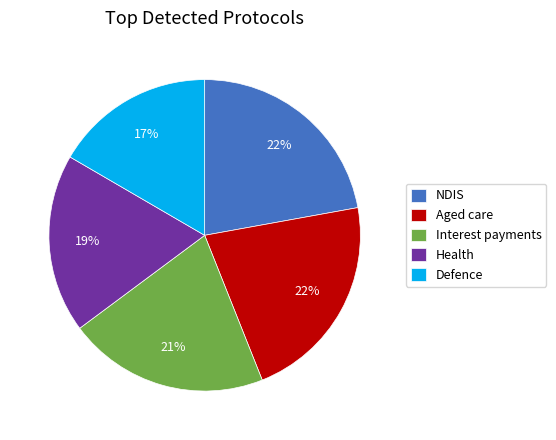

What is the smallest slice in the pie chart?

Defence